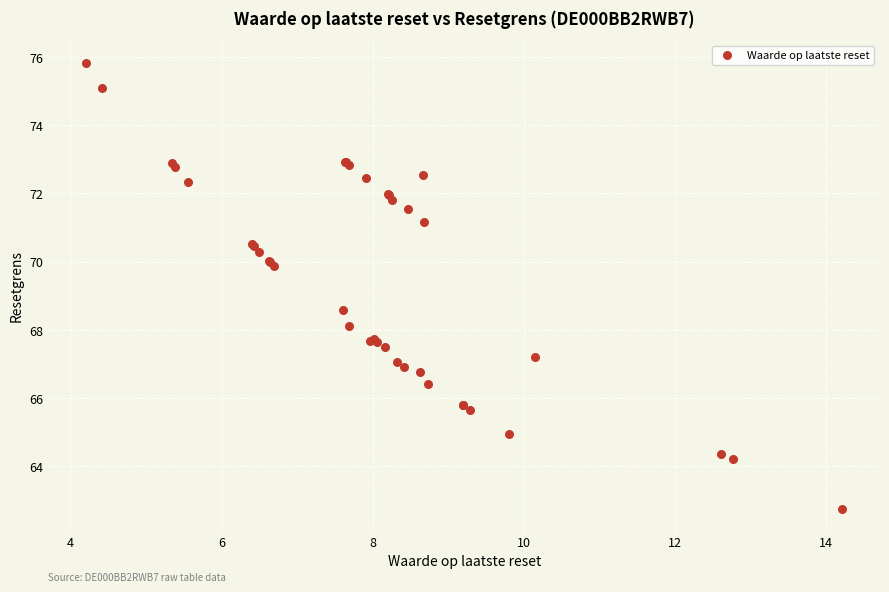

What Y value in the scatter plot is closest to 69?

68.6